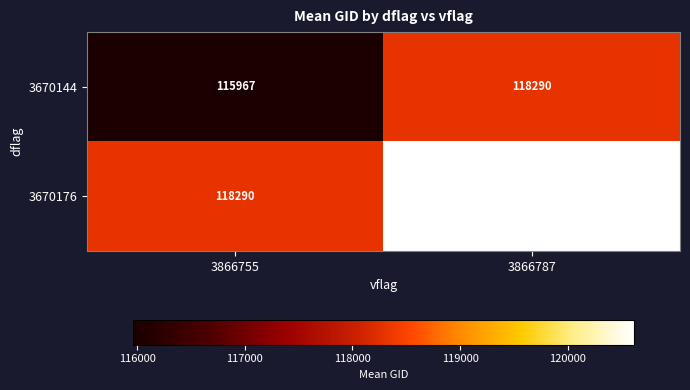

What is the total value across all series at 3866787?

238902